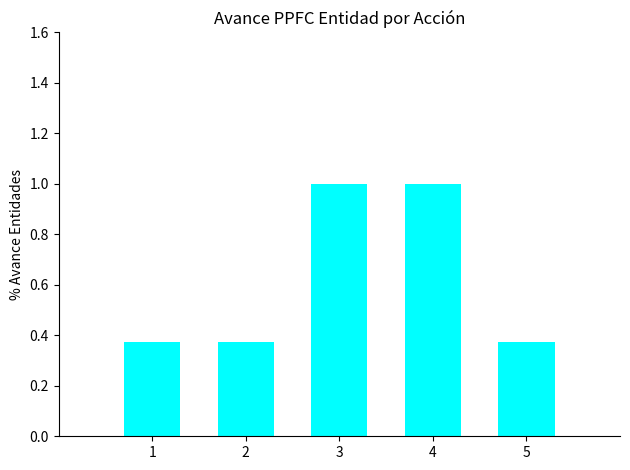

What is the average value?

0.6